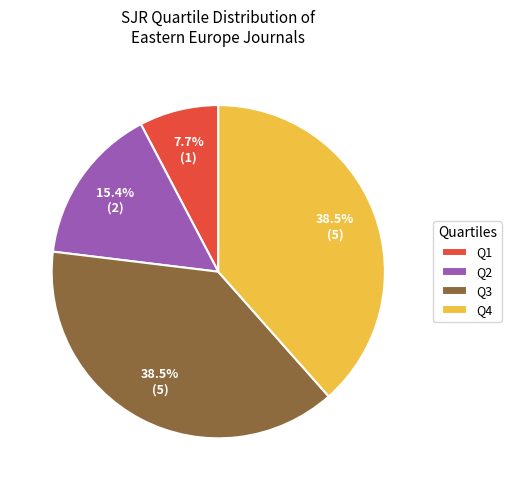

Is it true that Q1 is 8% of the pie?

True